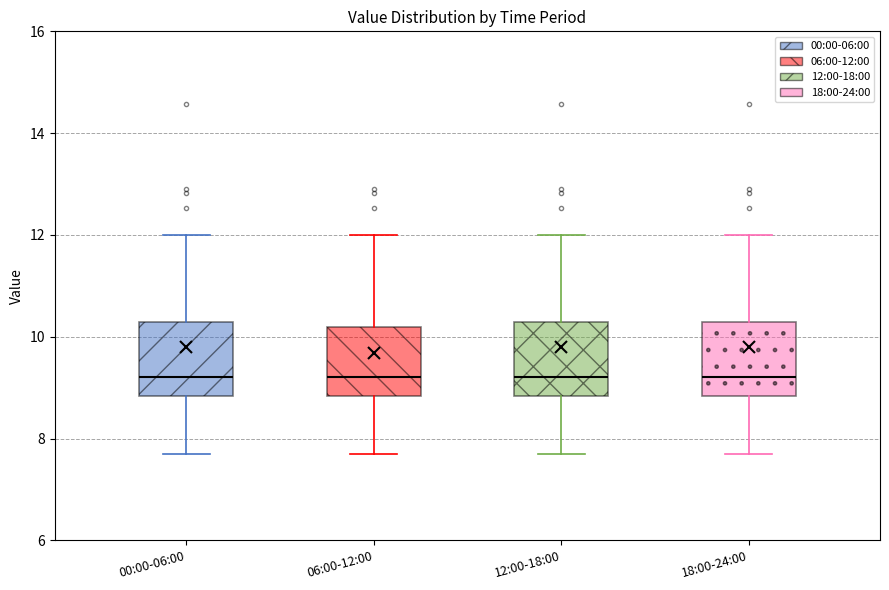

Where does the upper whisker of the box for 12:00-18:00 end on the y-axis? The values are not printed on the chart, so give them approximately, as read against the axis.

12.0